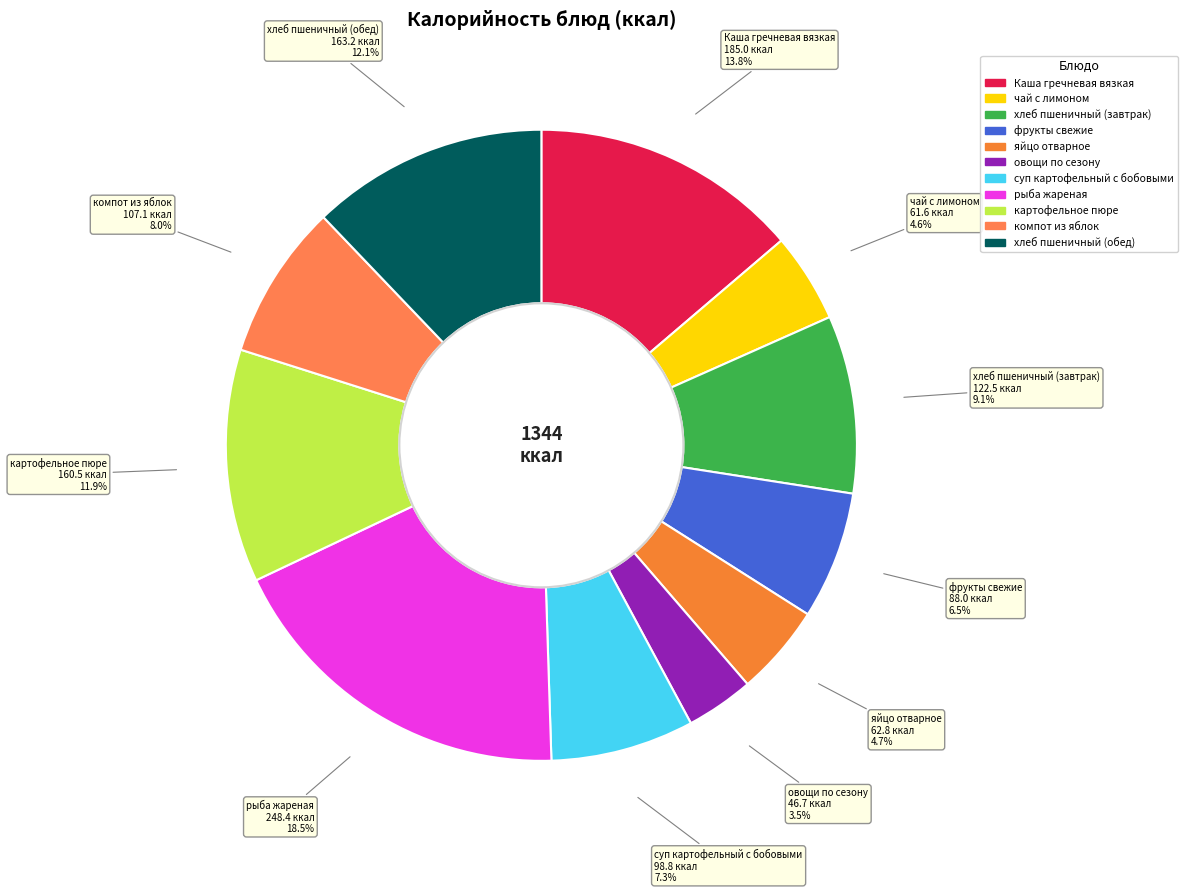

Which slice is the smallest?

овощи по сезону